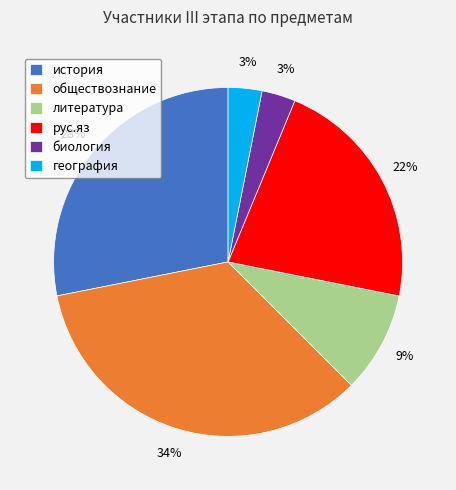

Count the number of slices in the pie.

6